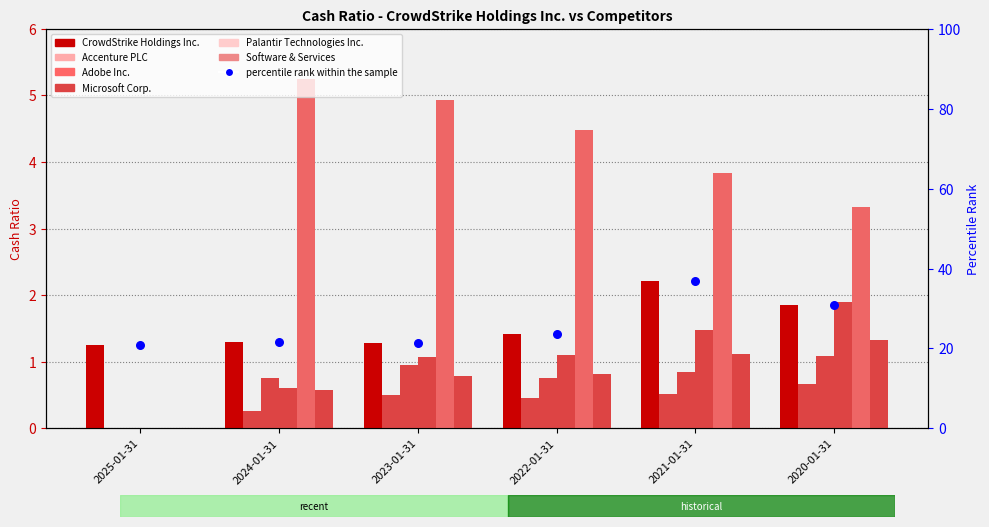

Which series contains the lowest Y value?

Accenture PLC